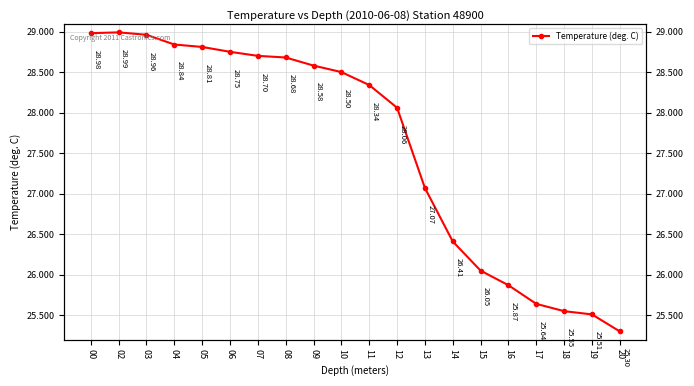

Approximately how many times larger is the value at 19 compared to 13?

0.9